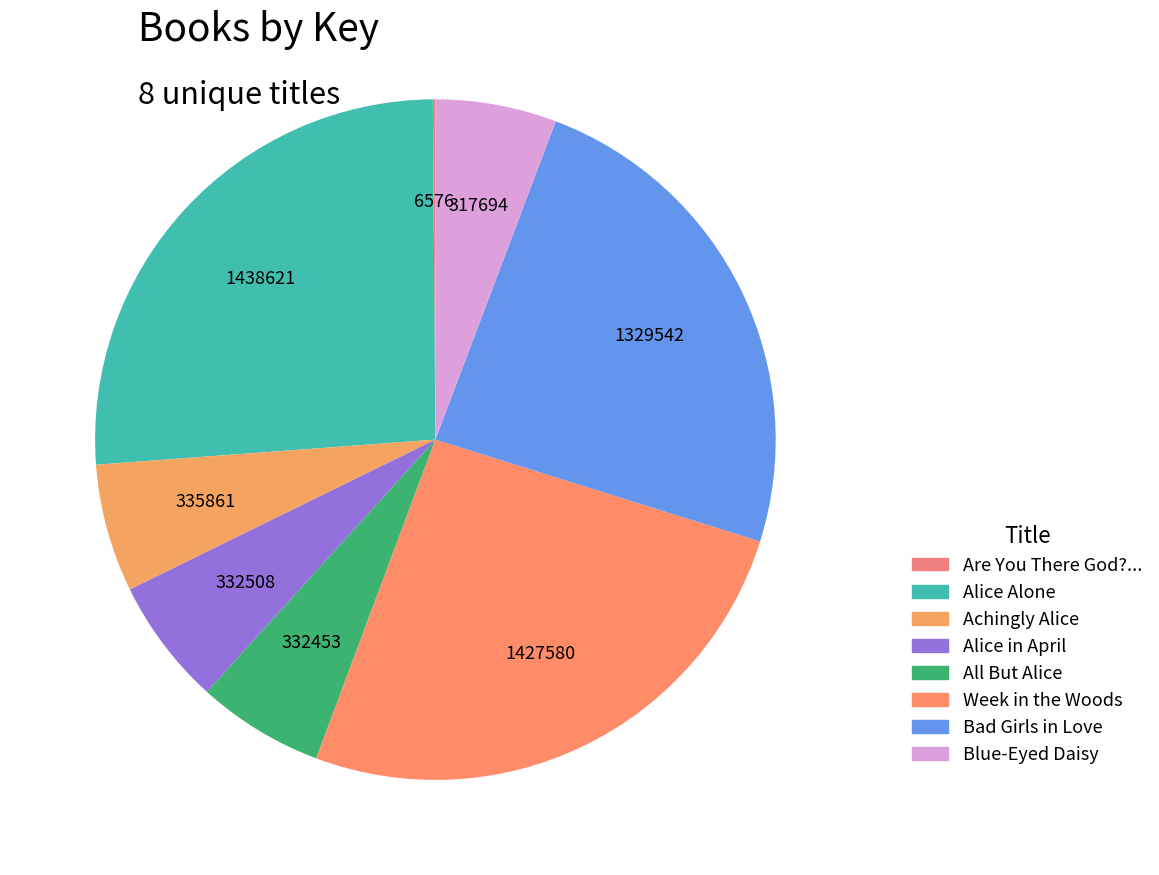

How many slices are in this pie chart?

8